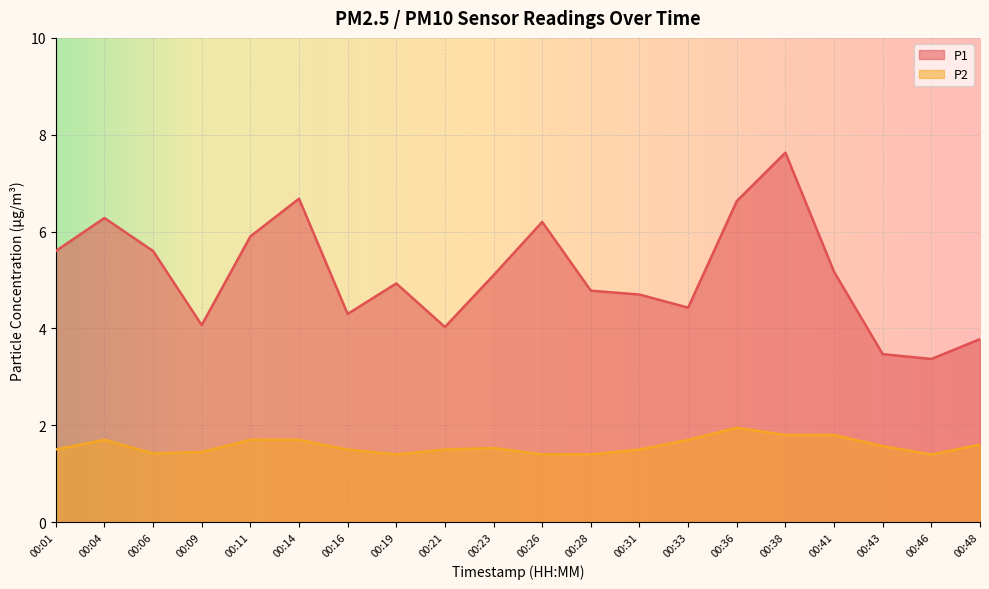

True or false: P2 and P1 cross at least once.

False